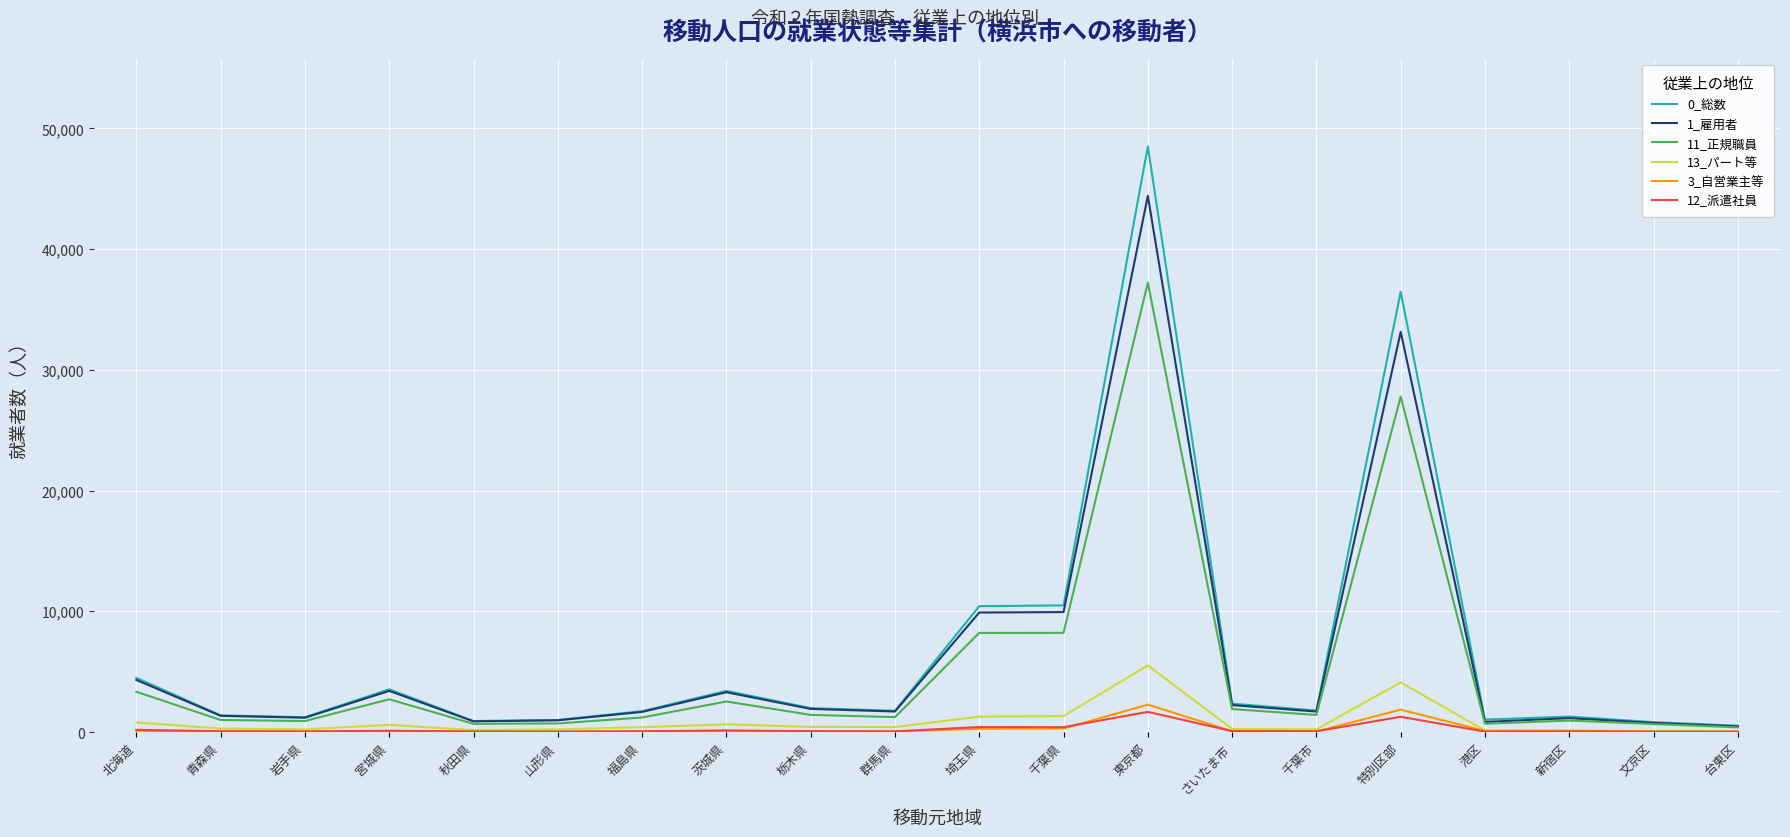

Which series has the widest spread of values?

0_総数